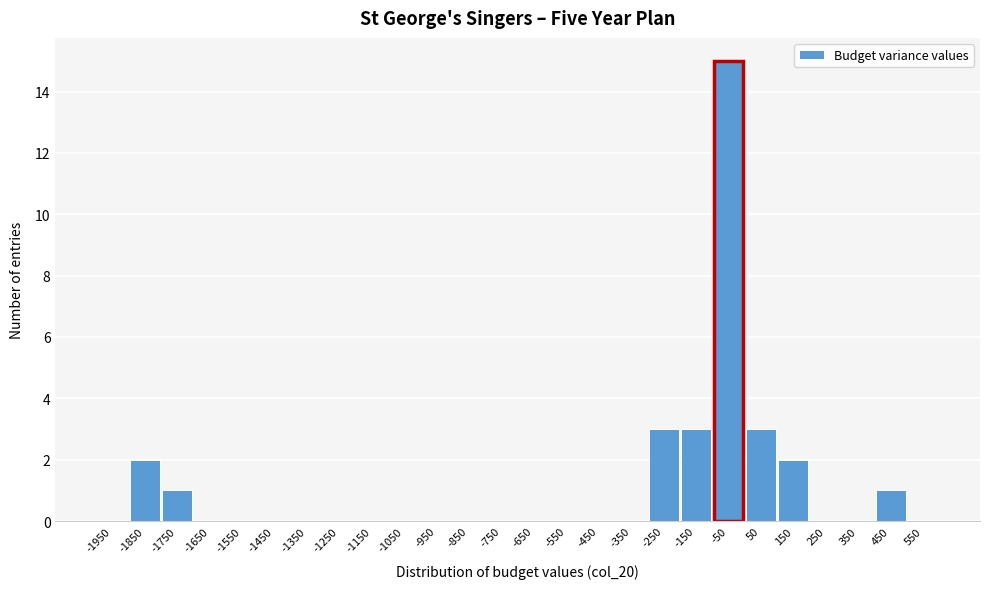

Reading right to left, extract all data points from this chart.

550=0	450=1	350=0	250=0	150=2	50=3	-50=15	-150=3	-250=3	-350=0	-450=0	-550=0	-650=0	-750=0	-850=0	-950=0	-1050=0	-1150=0	-1250=0	-1350=0	-1450=0	-1550=0	-1650=0	-1750=1	-1850=2	-1950=0